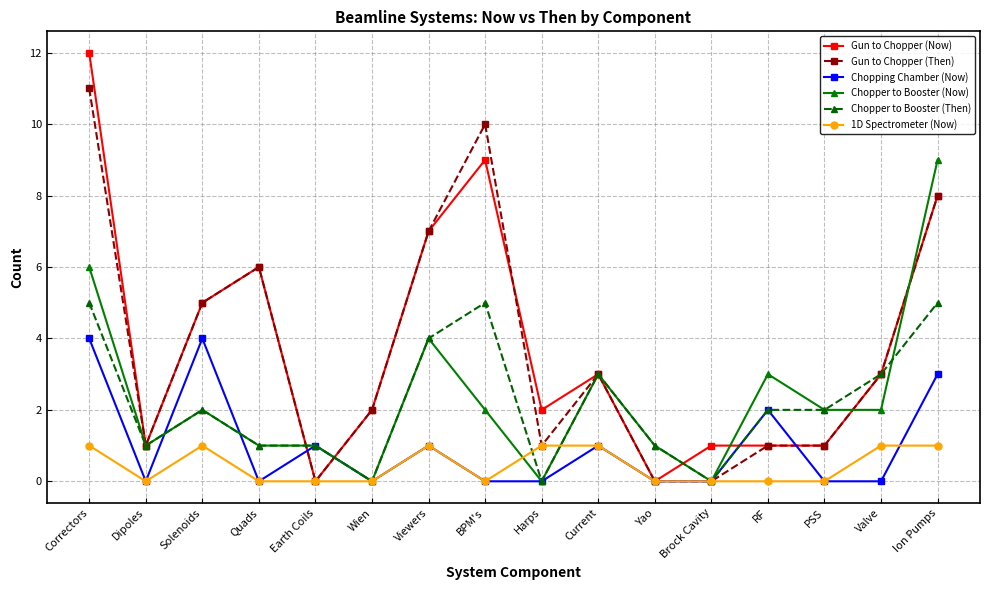

What is the difference between the second highest and minimum values in the Chopper to Booster (Then) series?

5